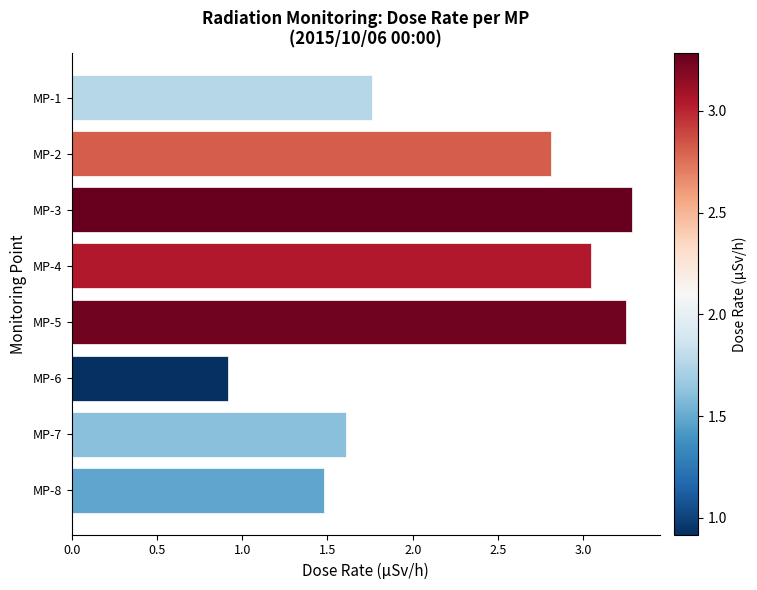

At which label is the value closest to 2?

MP-1